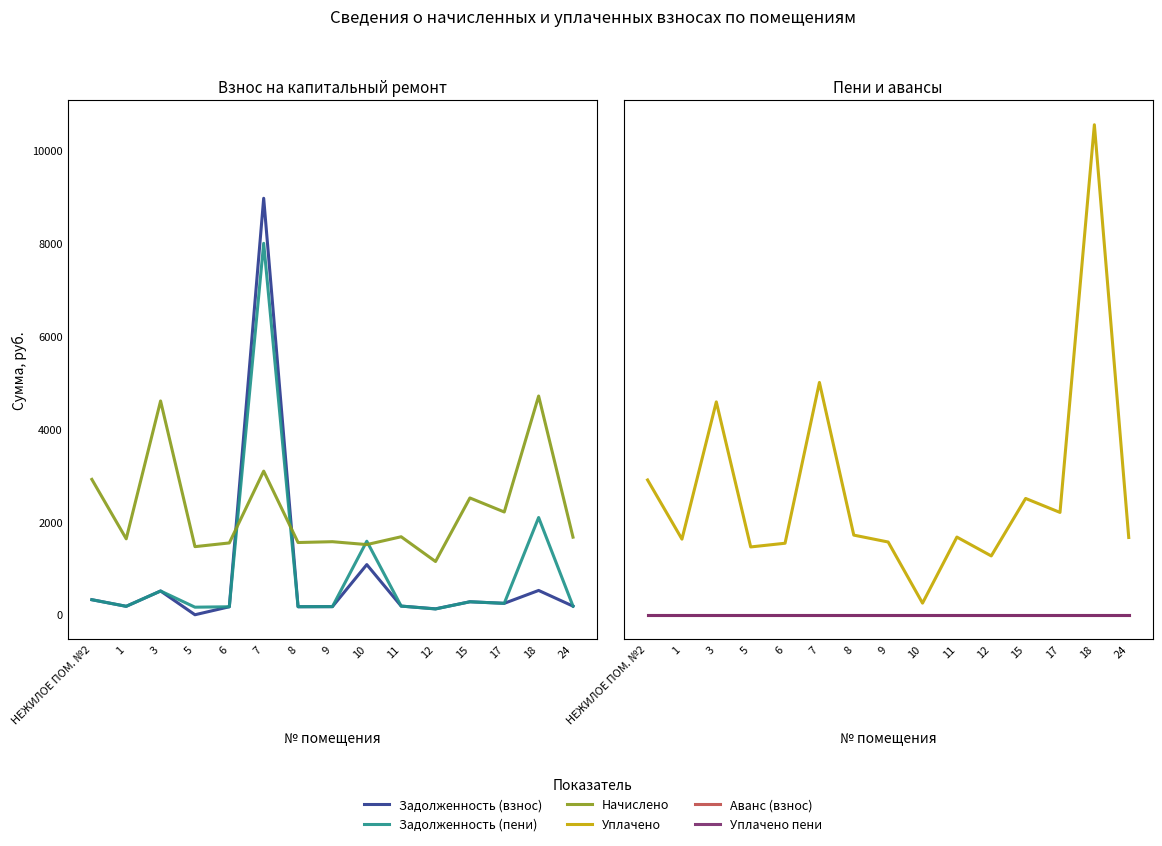

What is the sum of all Задолженность (пени) values?

14390.1